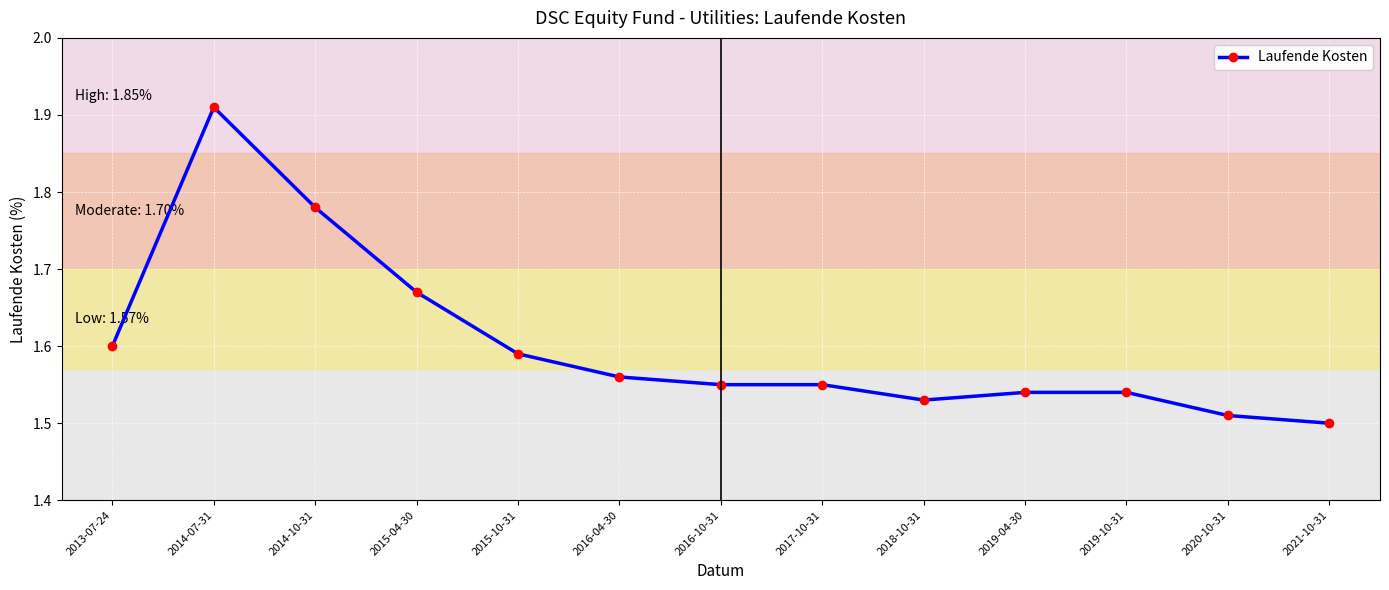

What is the label of the 9th point from the left?

2018-10-31